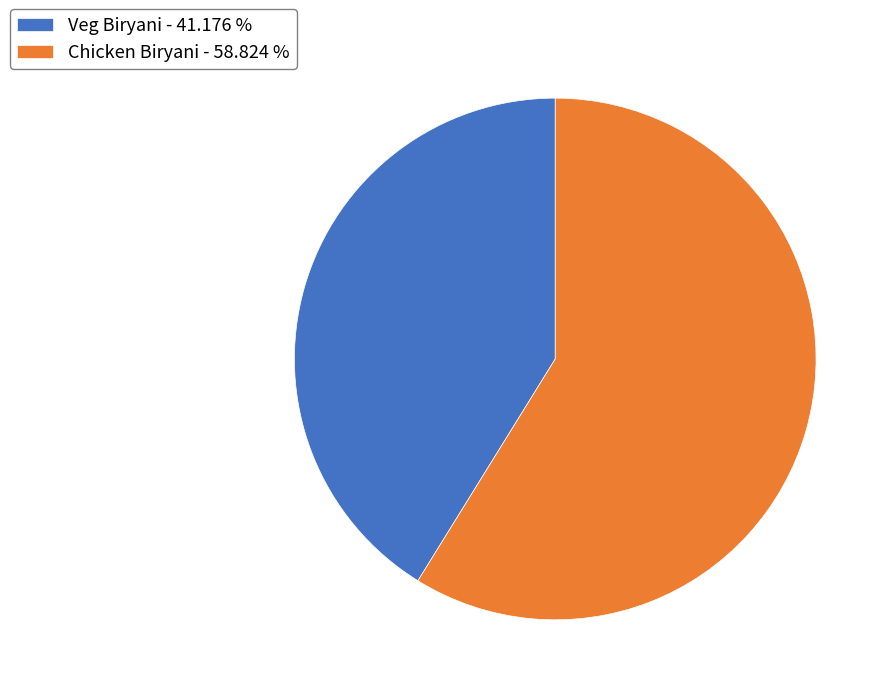

Does Chicken Biryani account for over 50% of the chart?

Yes